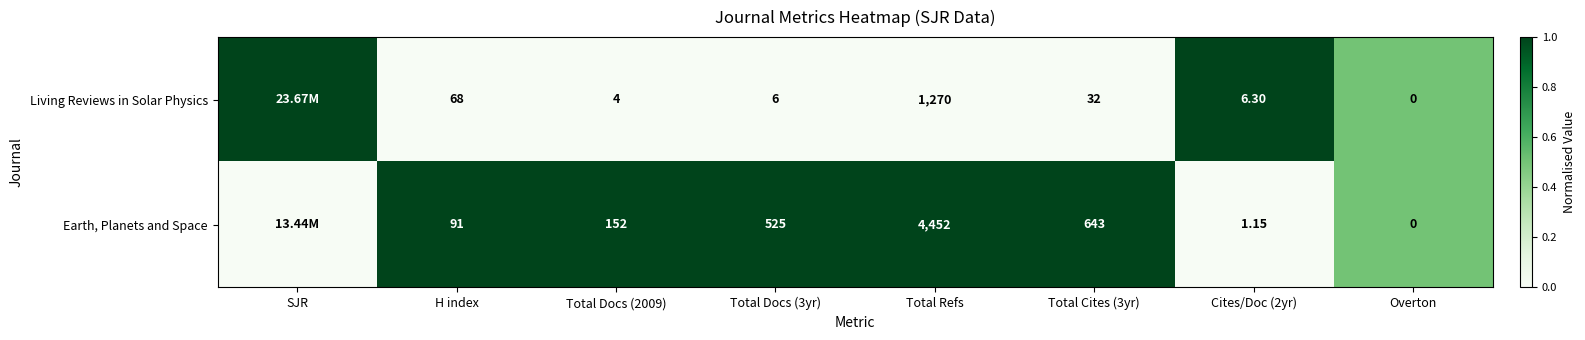

Which series changed the most between Total Docs (2009) and Overton?

Earth, Planets and Space